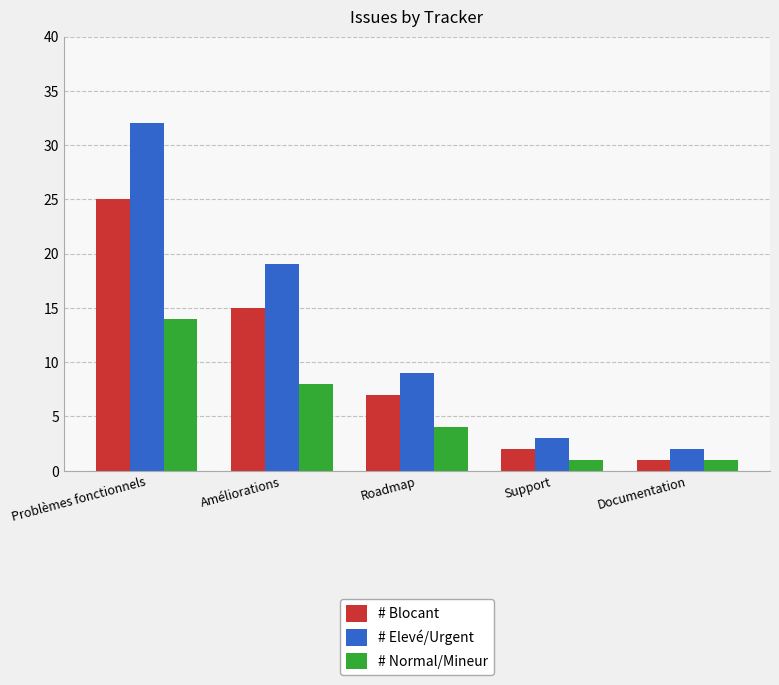

What position from the right is Support?

2